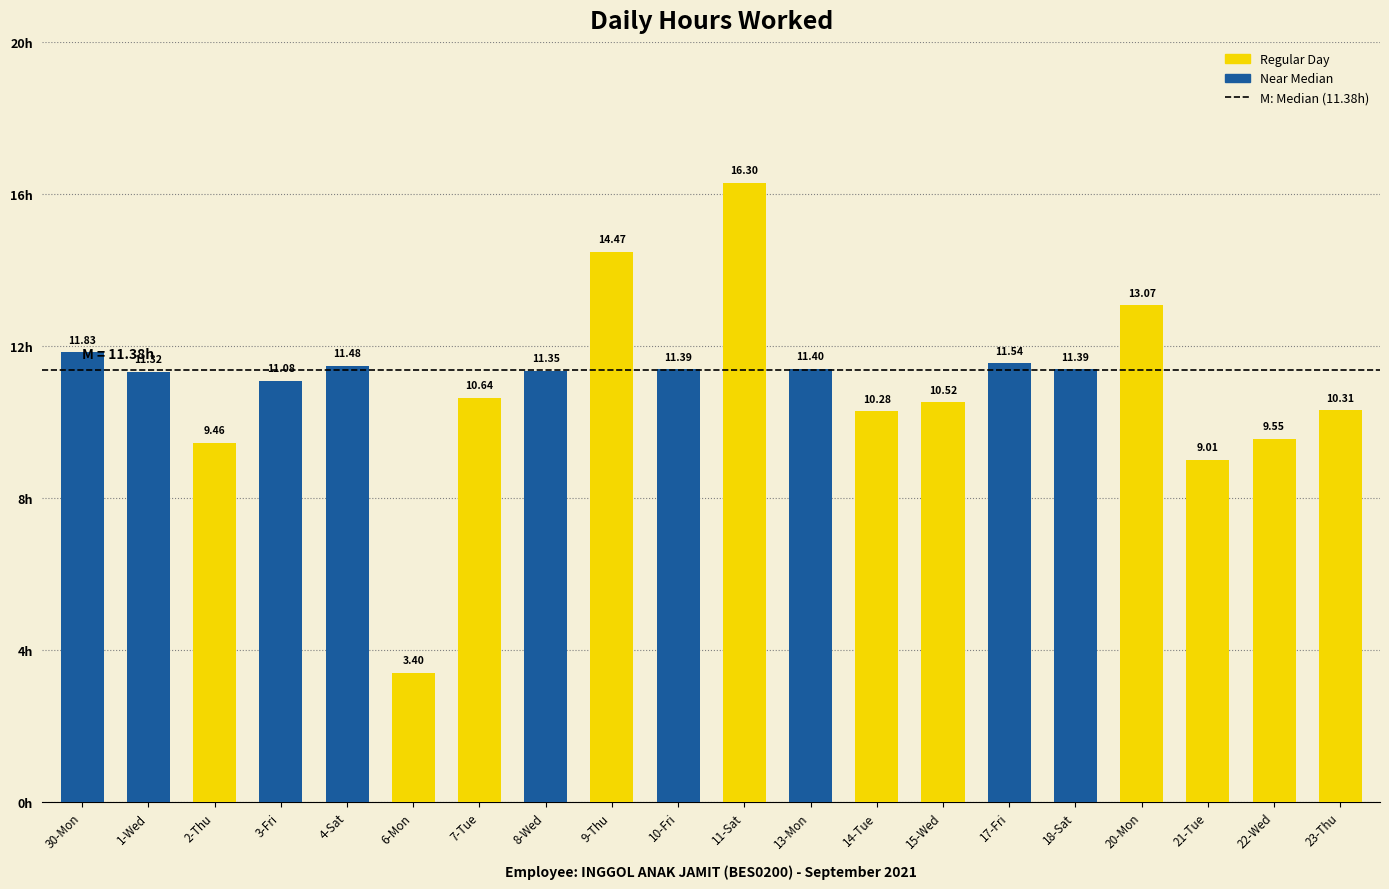

What is the sum of the values at 22-Wed and 14-Tue?

19.8